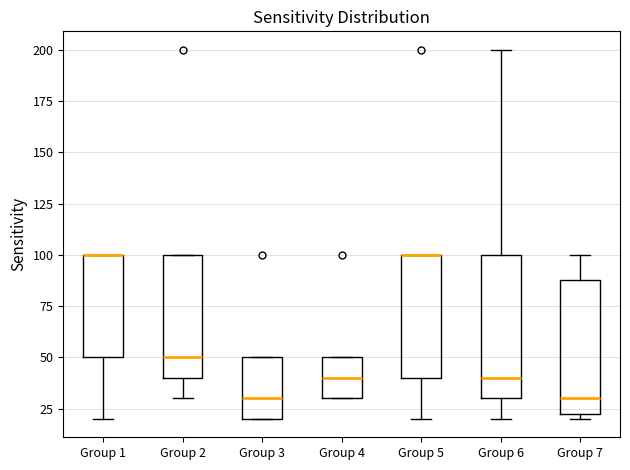

Where is the lower edge of the box for Group 2 on the y-axis? The values are not printed on the chart, so give them approximately, as read against the axis.

40